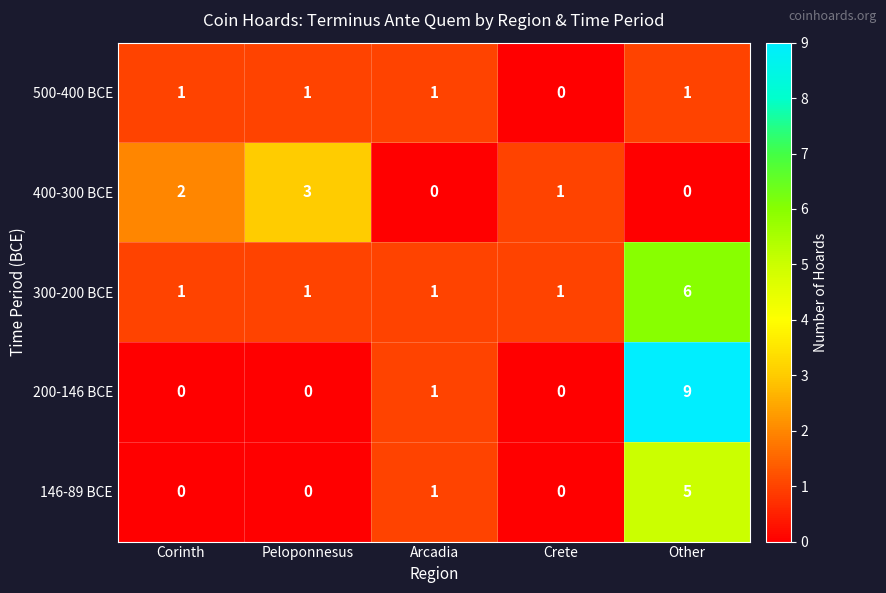

At which label does 200-146 BCE reach its peak?

Other